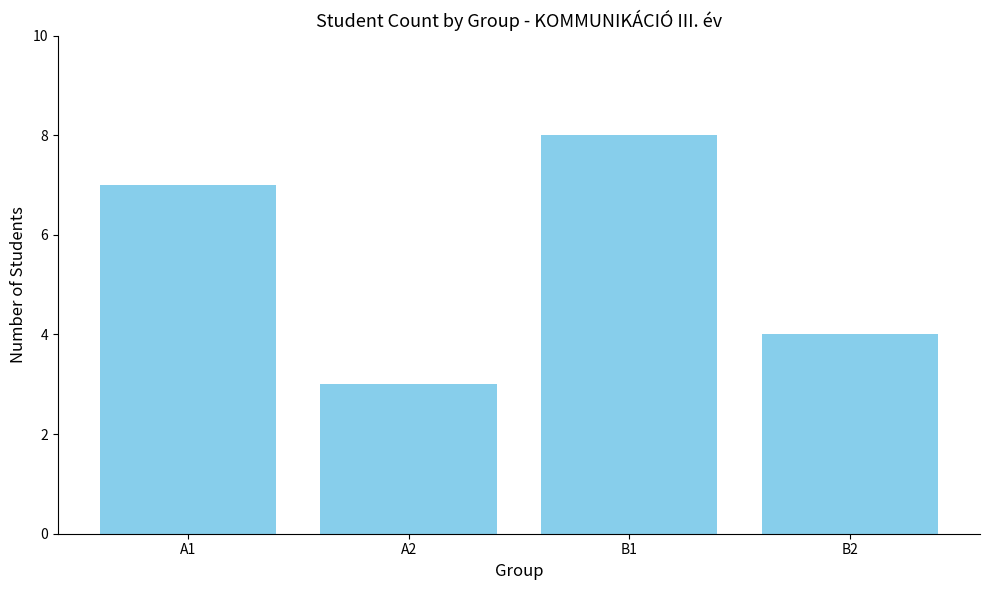

How many values are between 4 and 8?

3